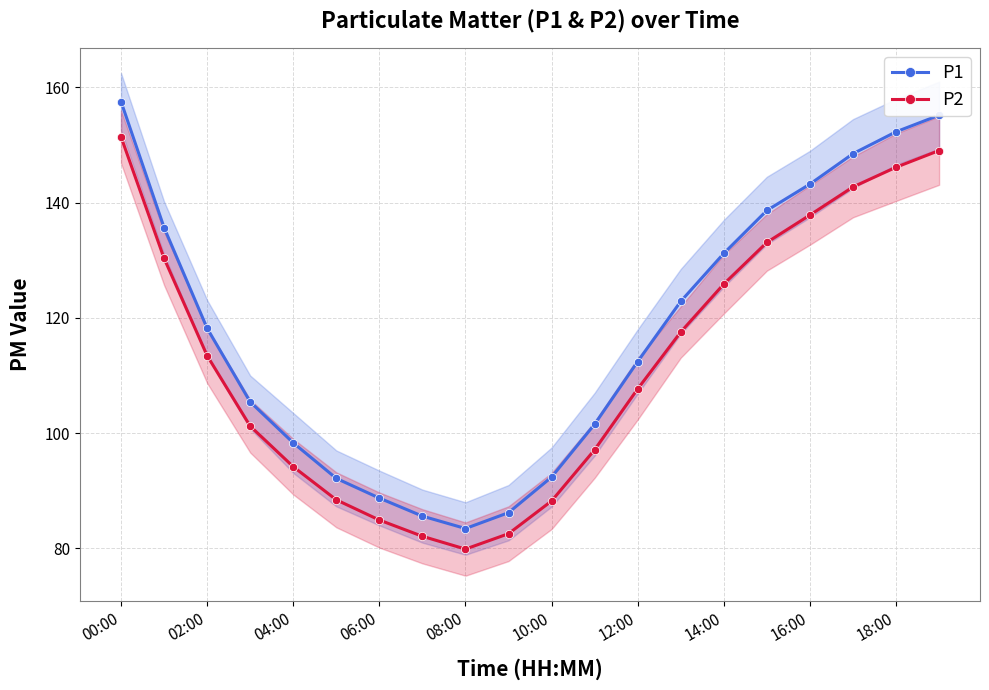

At how many categories does at least one series exceed 131?

8